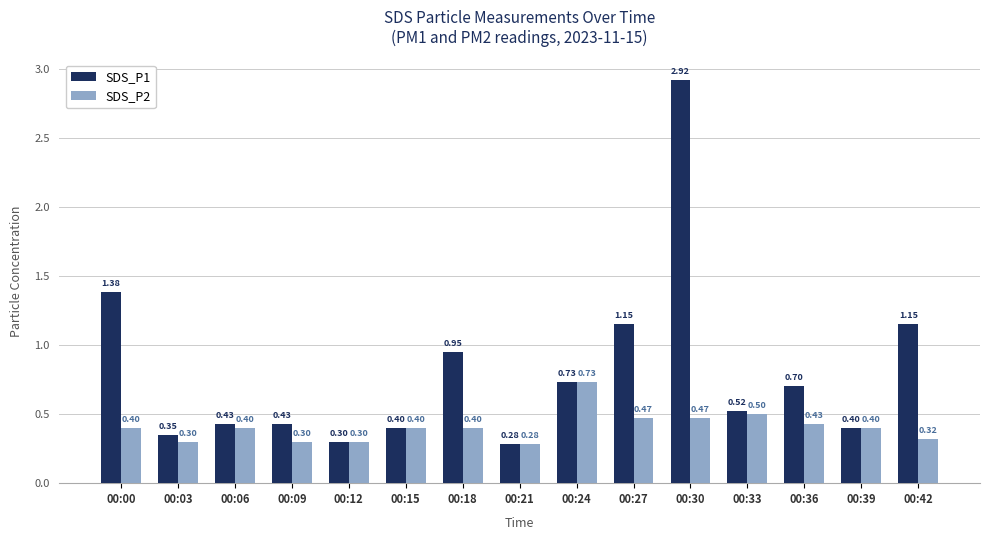

What is the difference between the maximum and minimum values in the SDS_P1 series?

2.6